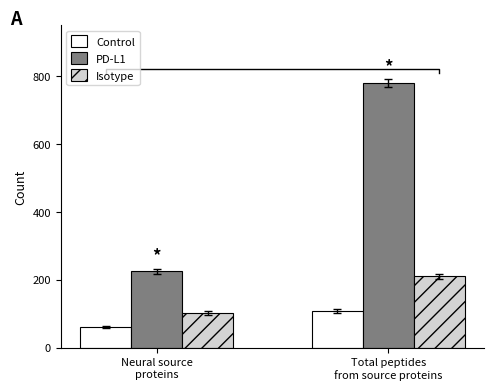

What is the label of the 2nd bar from the right?

Neural source
proteins